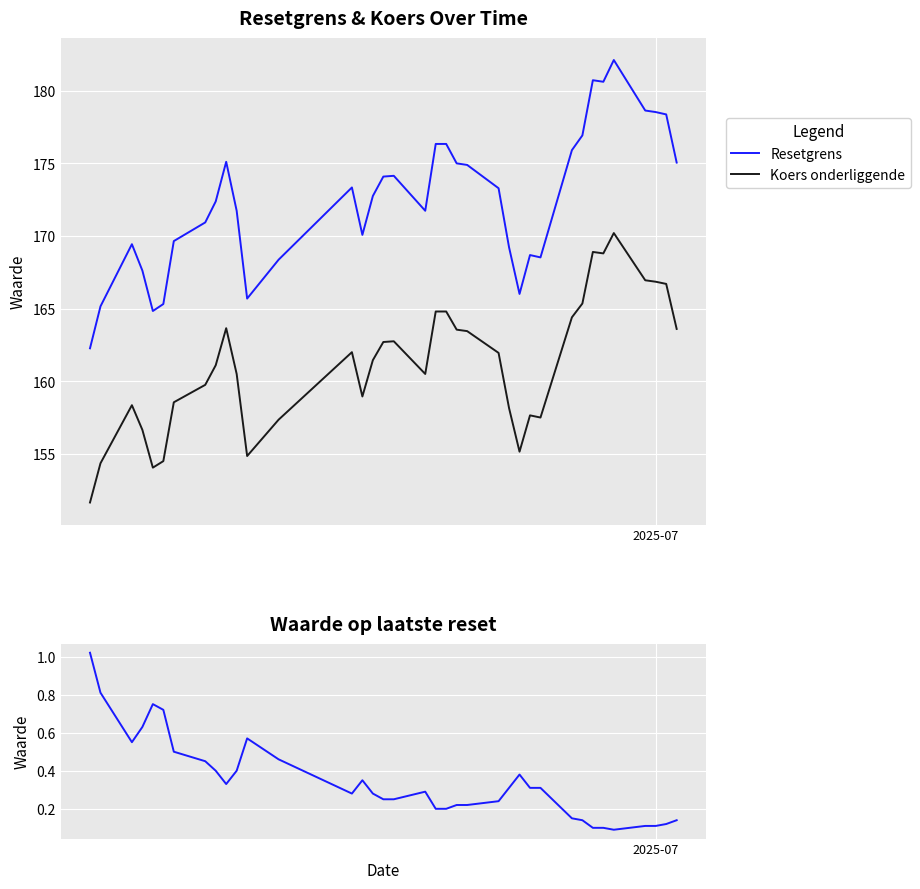

What is the sum of all Waarde op laatste reset values?

12.7